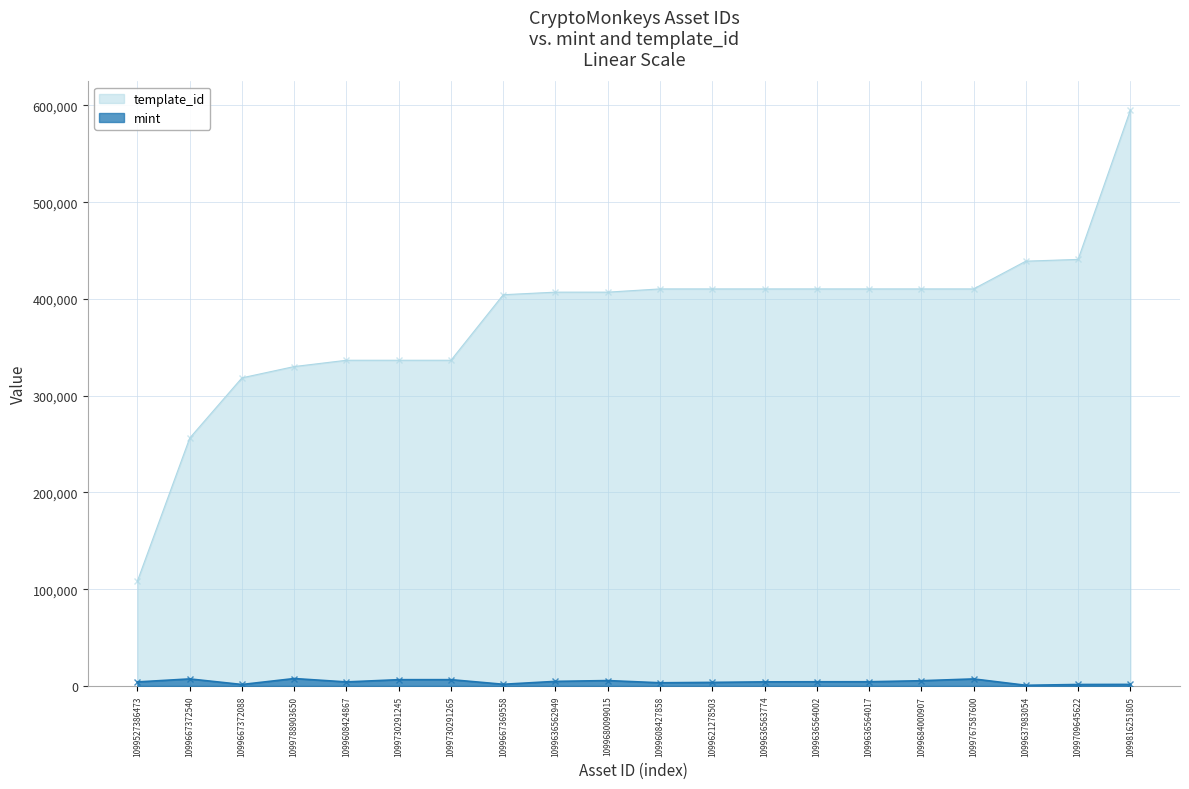

What is the sum of all mint values?

86569